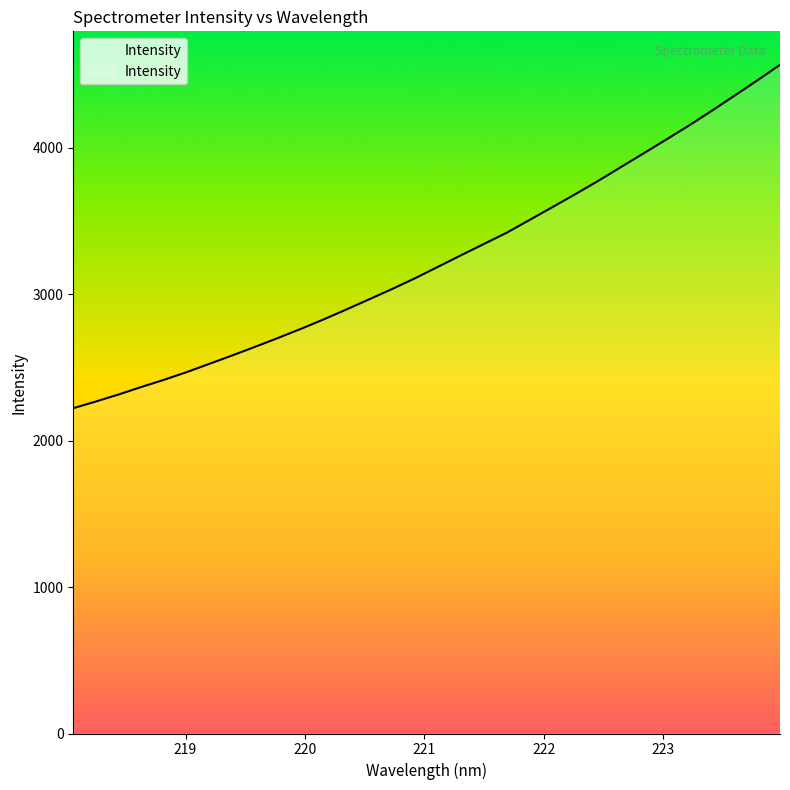

What is the difference between the maximum and minimum values?

2345.9